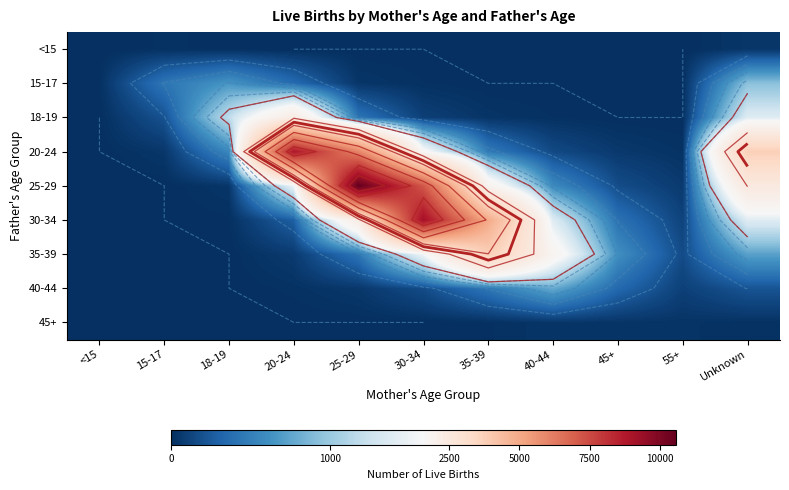

True or false: <15 has a value of 0 at <15.

True